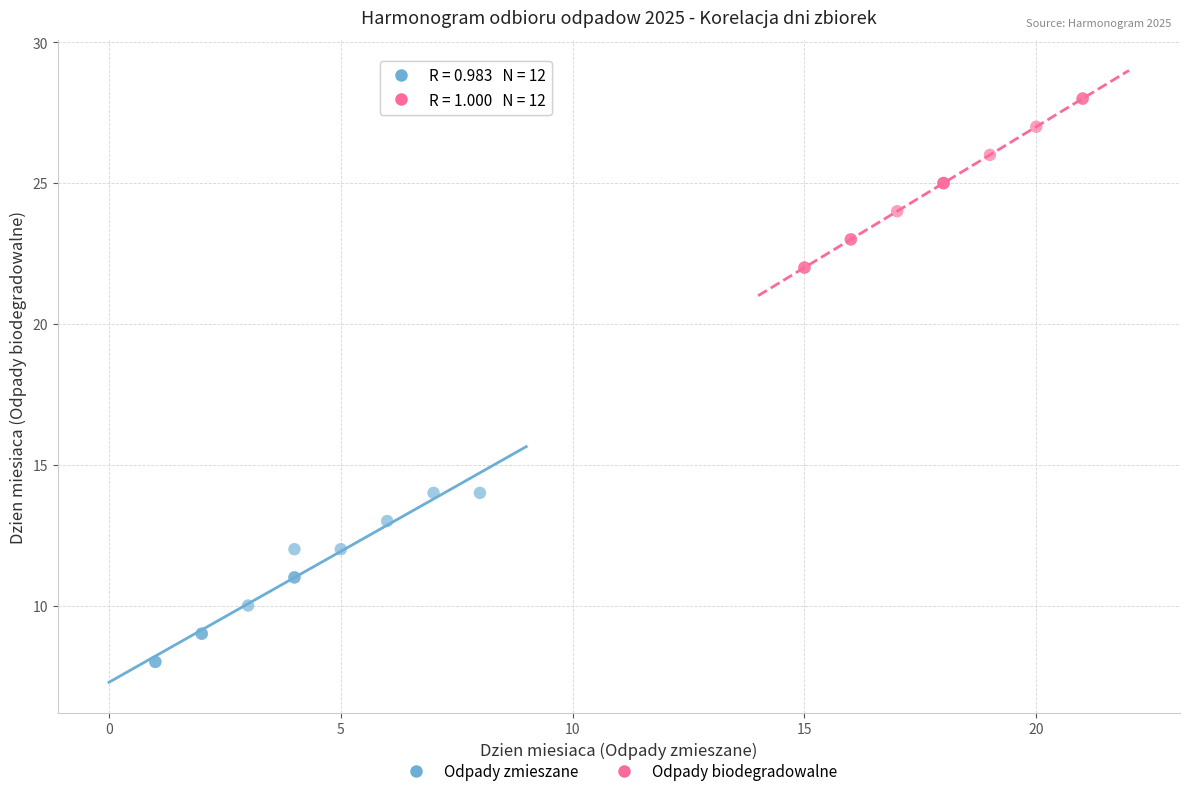

Which series contains the highest Y value?

Odpady biodegradowalne